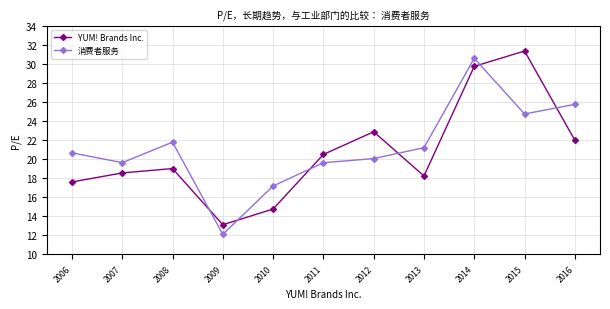

Is this an area chart (filled region under the line)?

No